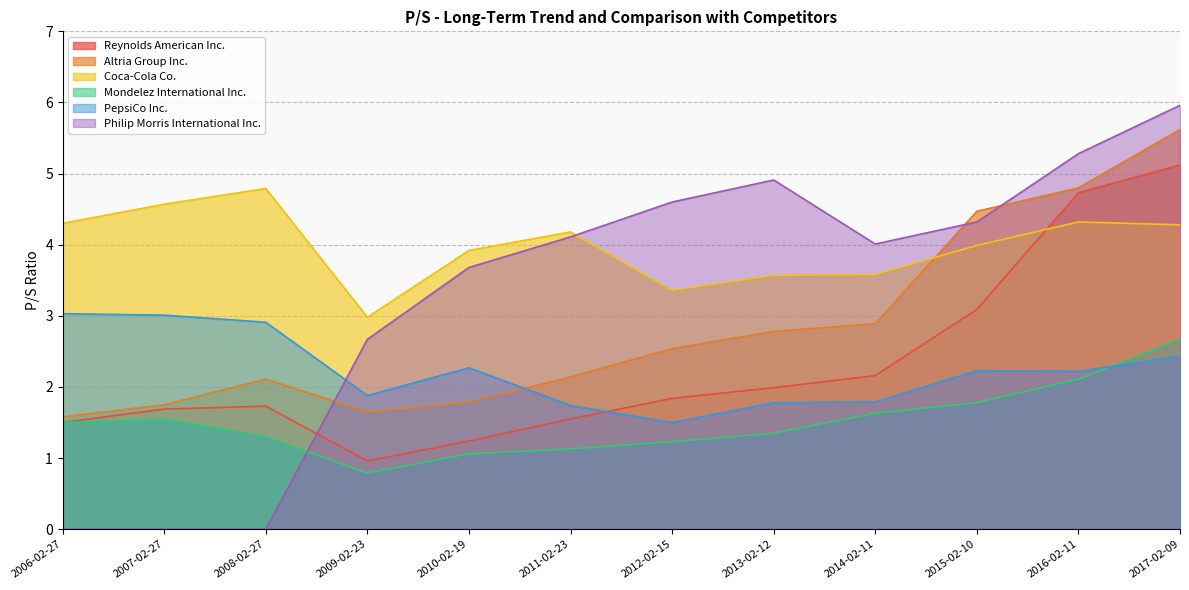

The value of PepsiCo Inc. at 2007-02-27 is 3.0. True or false?

True